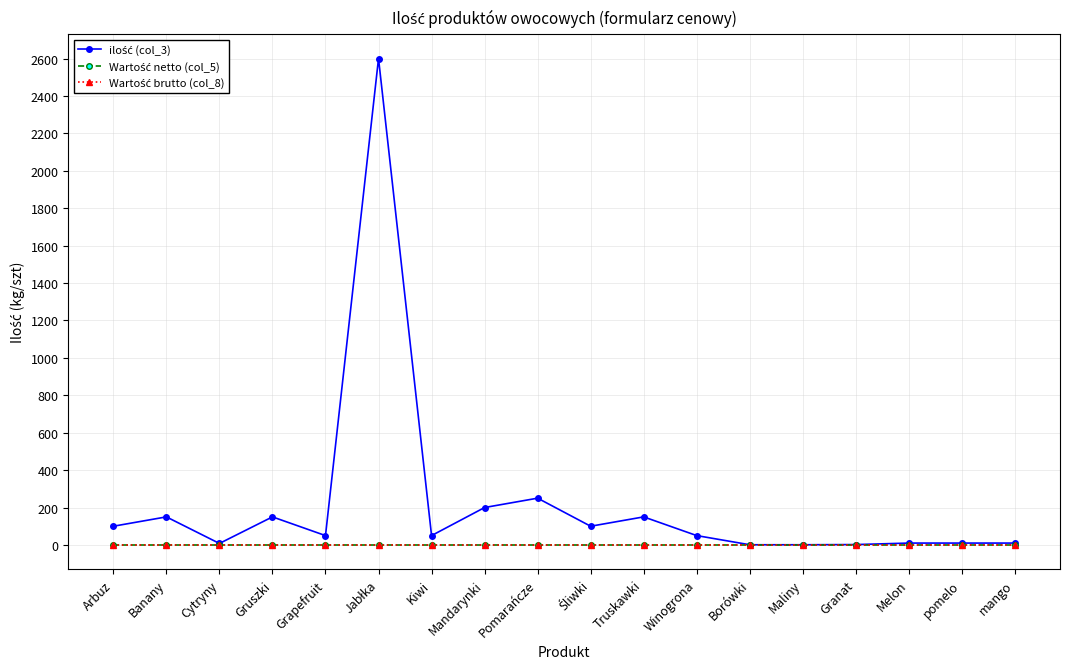

True or false: Wartość netto (col_5) has a value of 0 at Granat.

True